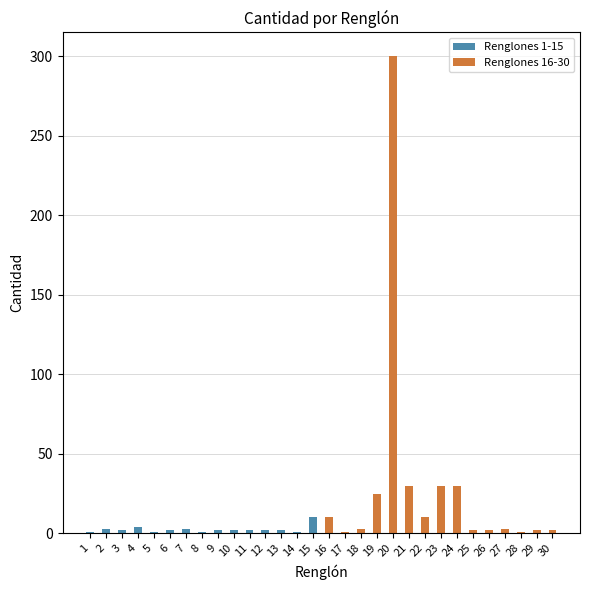

Rank the categories by Renglones 1-15 value from highest to lowest.

15, 4, 2, 7, 3, 6, 9, 10, 11, 12, 13, 1, 5, 8, 14